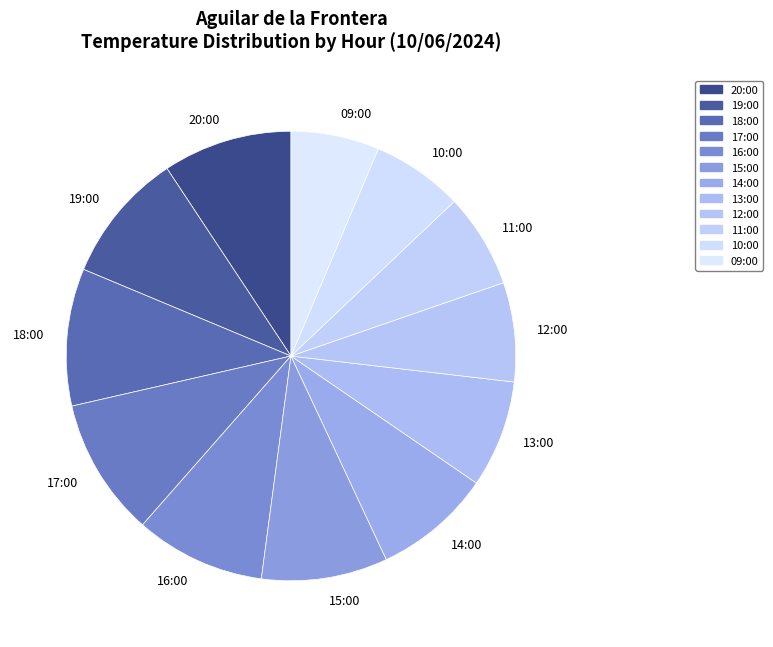

Is 10:00 the majority of the pie?

No